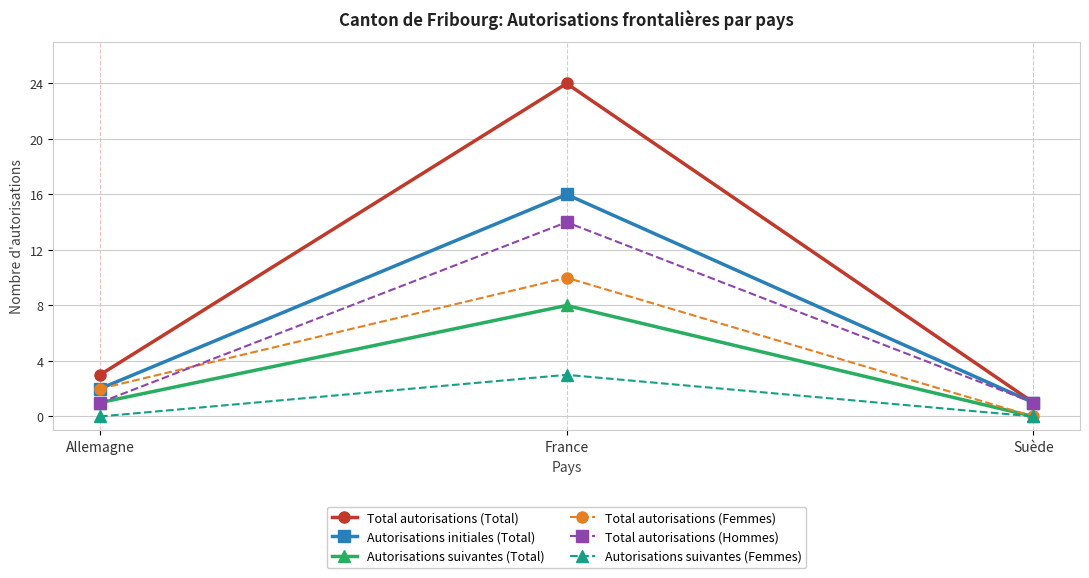

What is the label of the 2nd point from the left?

France